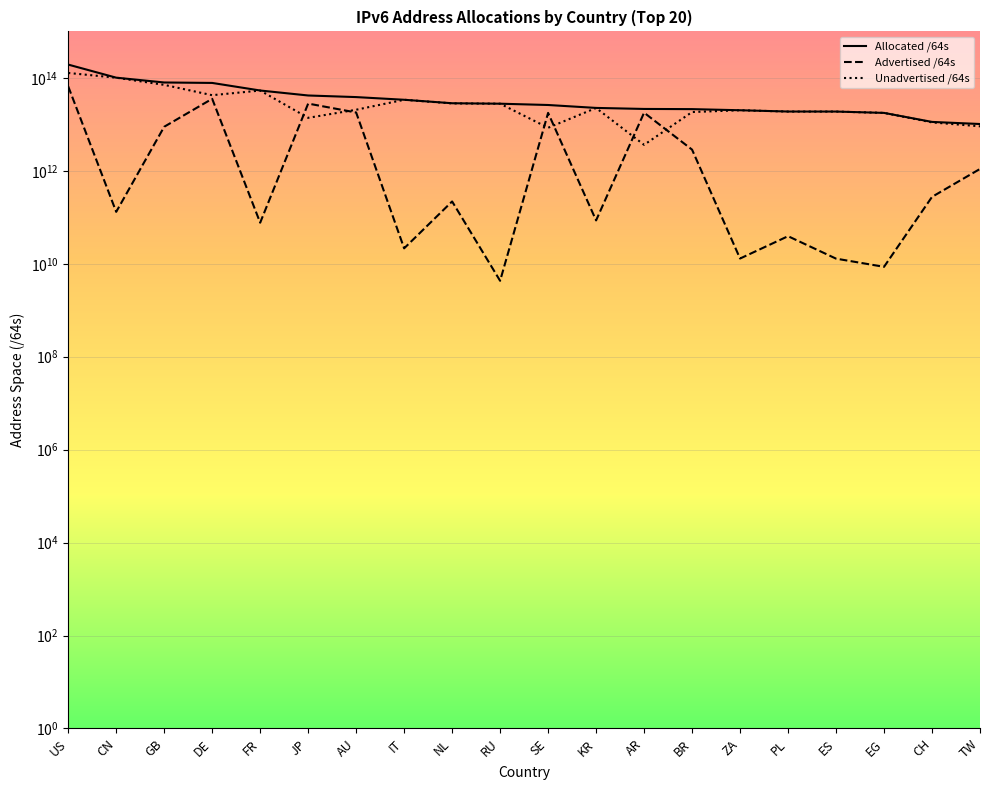

What is the label of the 19th point from the left?

CH